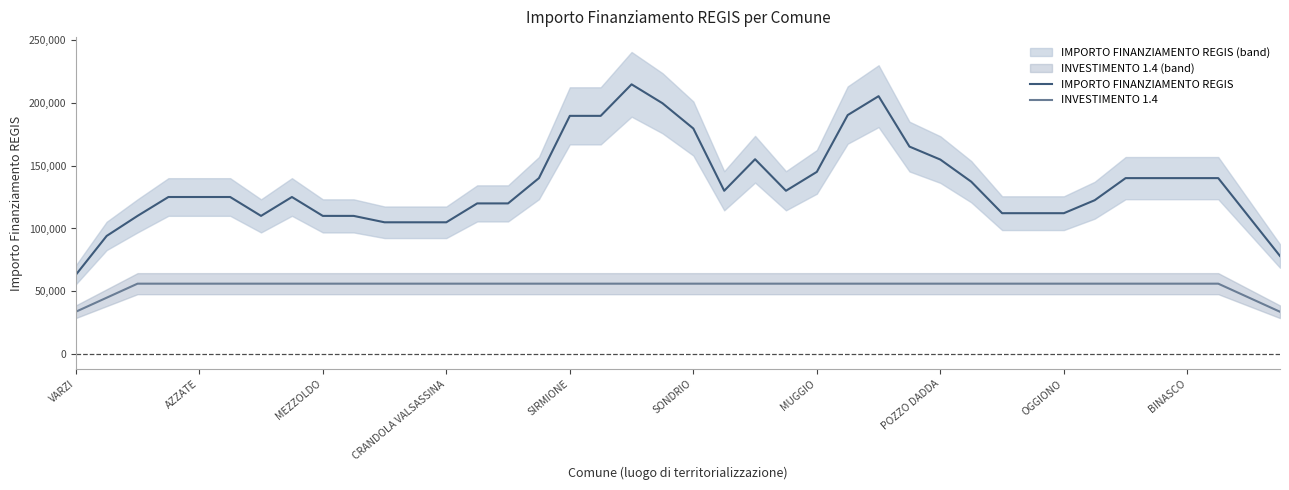

At which category does the chart reach its minimum across all series?

VARZI